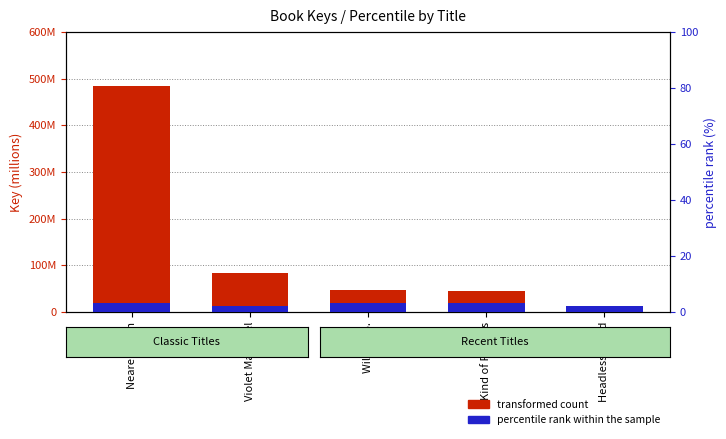

What is the difference between the second highest and second lowest values in the percentile rank within the sample series?

1